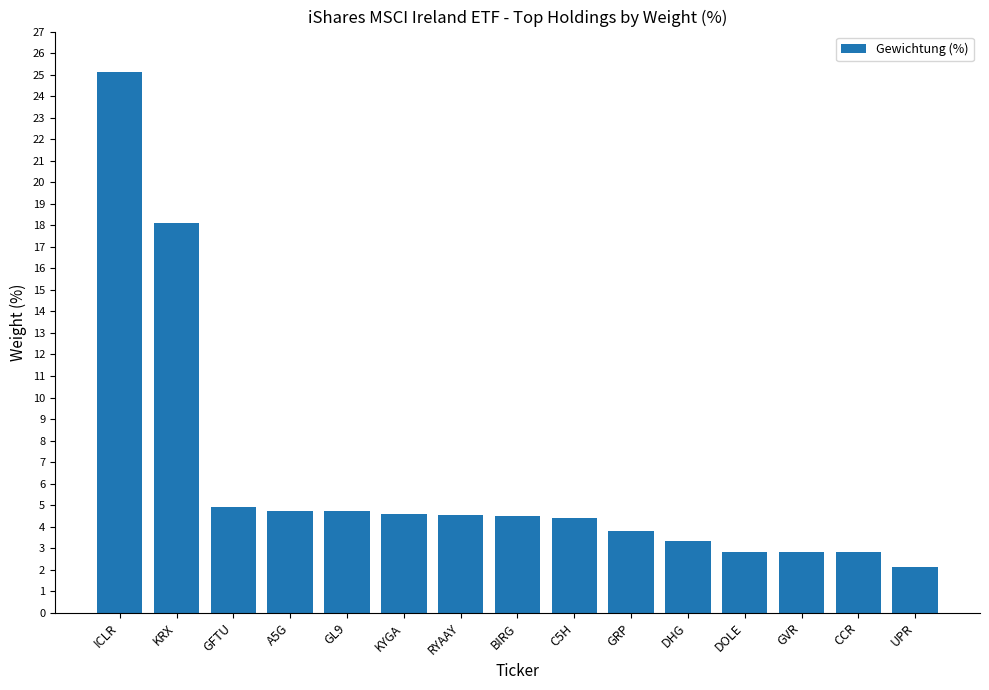

Between A5G and UPR, which is larger?

A5G